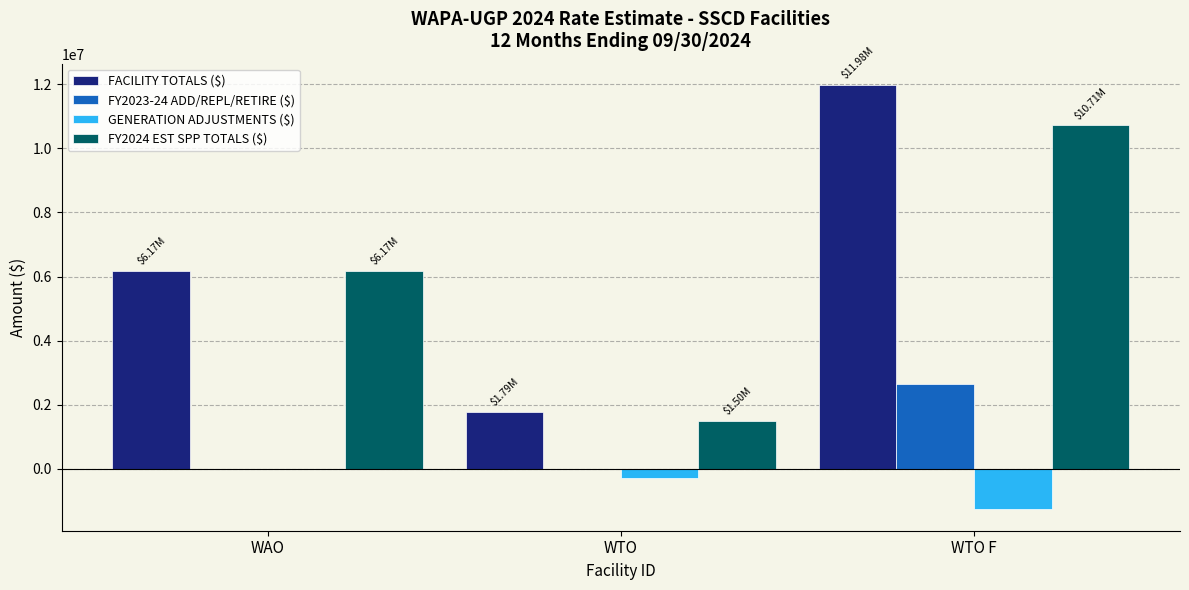

Which category has the highest value across all series?

WTO F